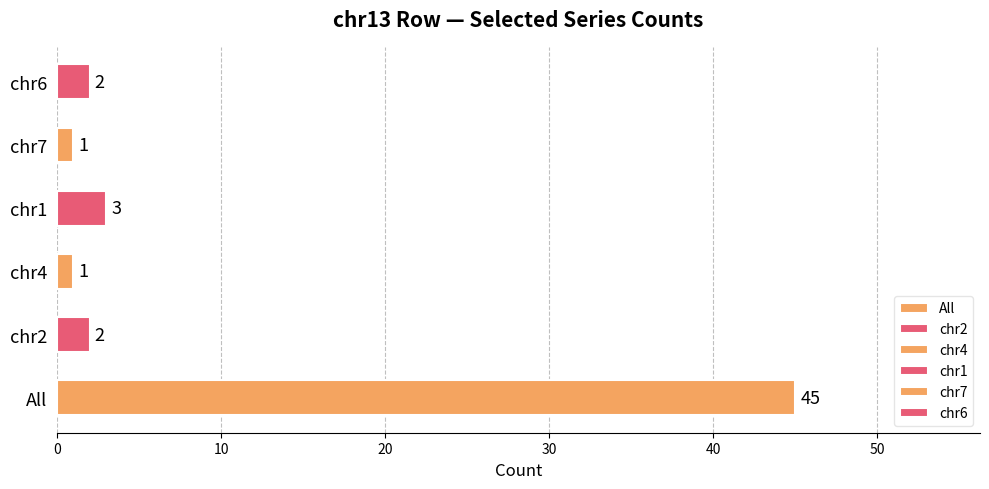

What is the change in value from All to chr1?

-42